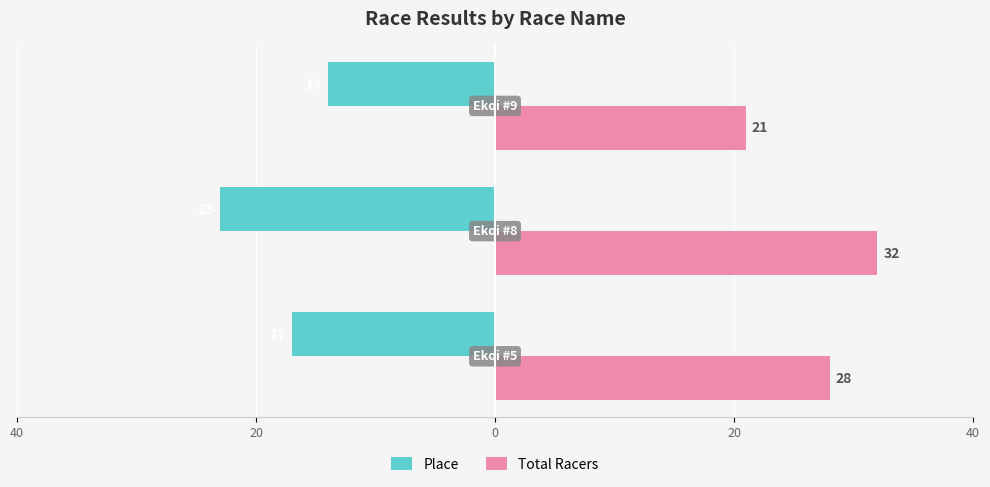

What is the lowest value of the Total Racers series?

21